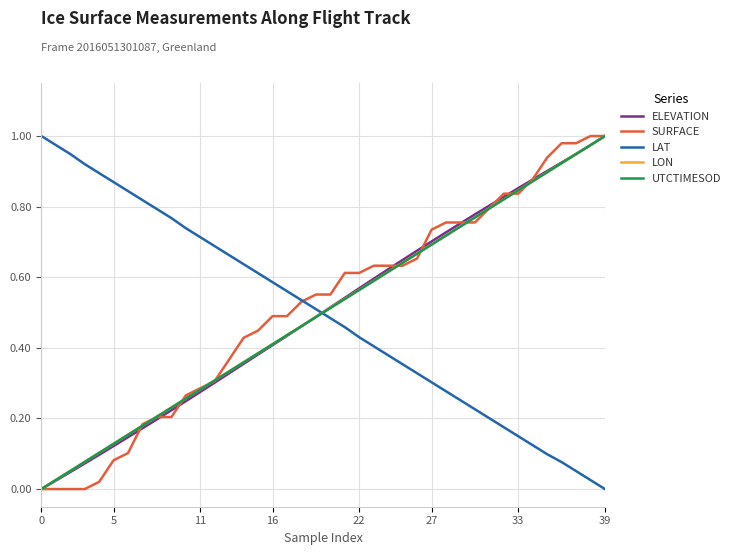

Which series ends up on top after the final intersection of UTCTIMESOD and LAT?

UTCTIMESOD